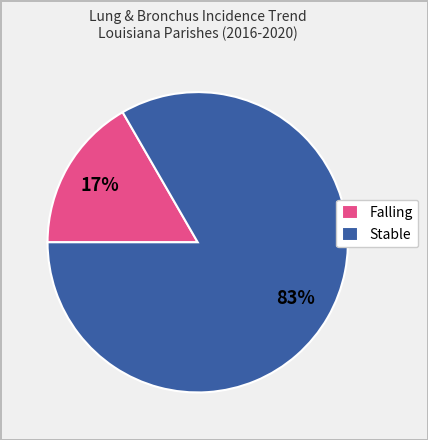

To the nearest percent, what percentage of the pie is Stable?

83%